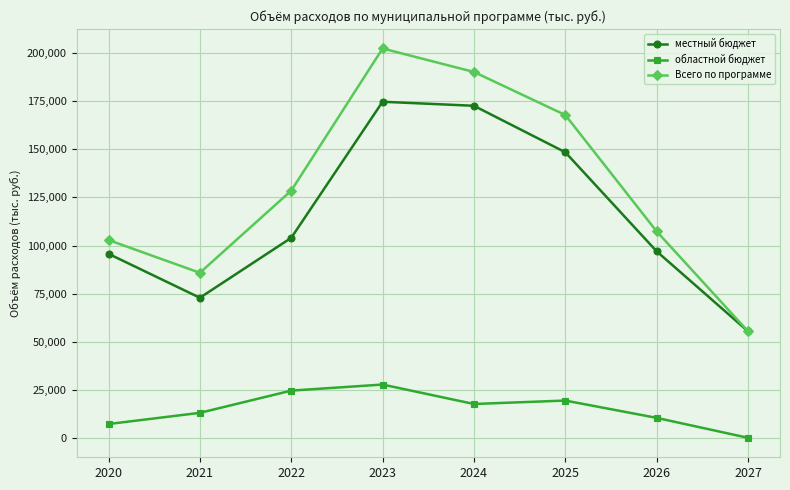

Is it true that областной бюджет equals 0.0 at 2027?

True